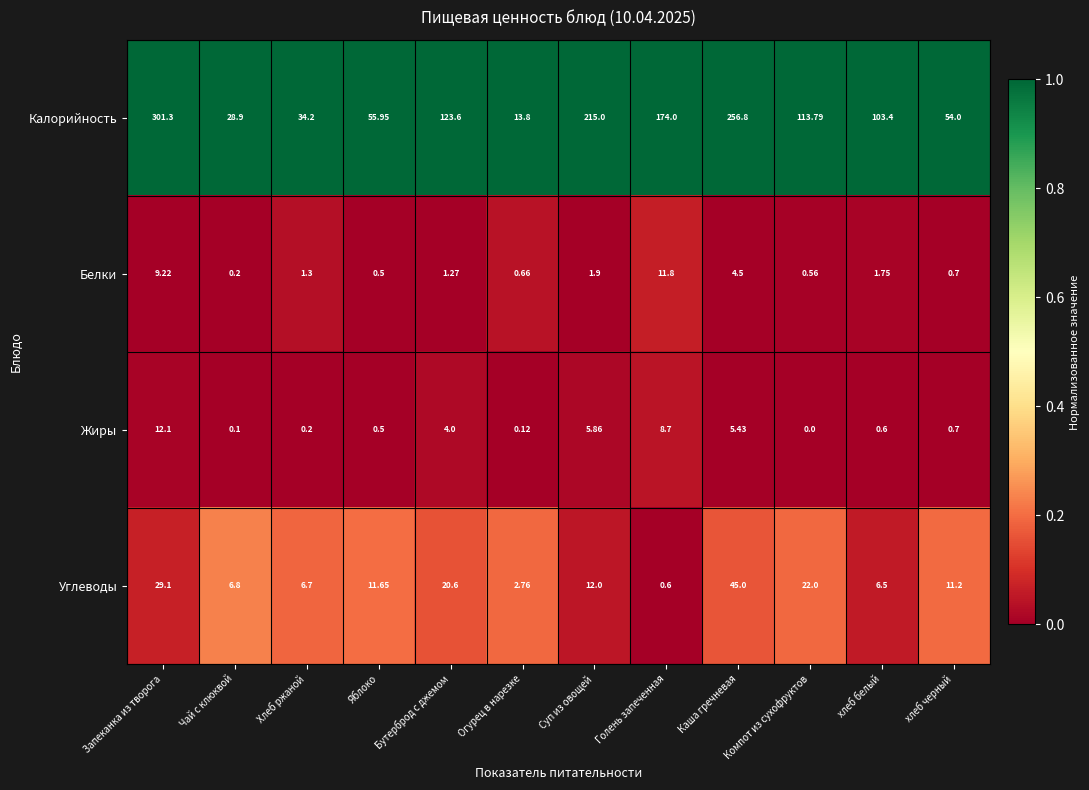

Which category has the highest value in the Жиры series?

Запеканка из творога